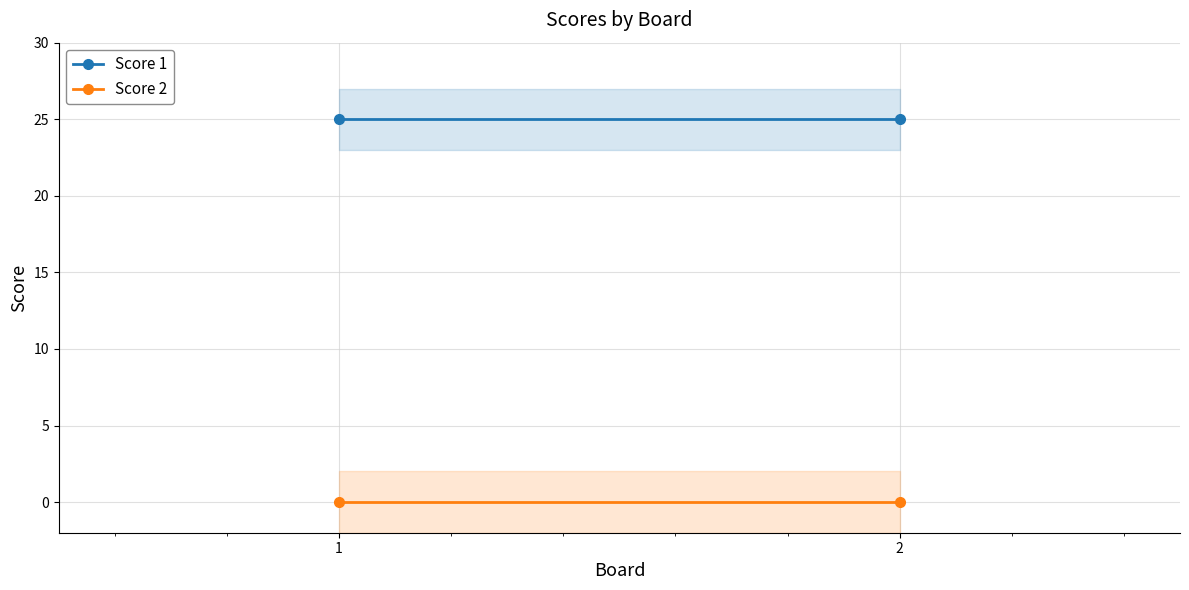

The Score 1 series shows 15 at 2. True or false?

False